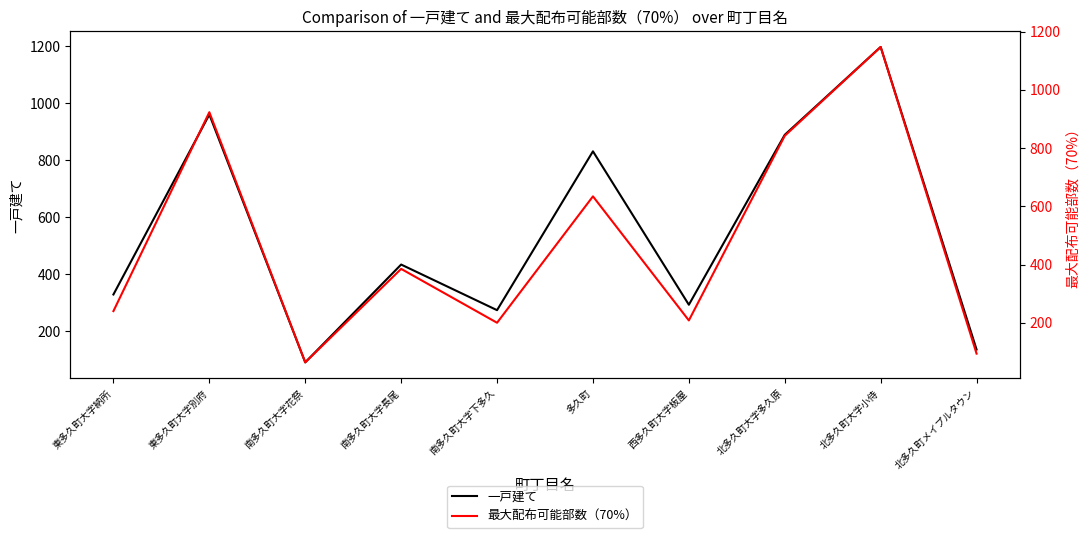

Reading left to right, what are all the values shown in this chart?

一戸建て: 328	959	90	433	273	830	292	888	1196	135
最大配布可能部数（70%）: 240	923	64	385	200	634	208	842	1147	94